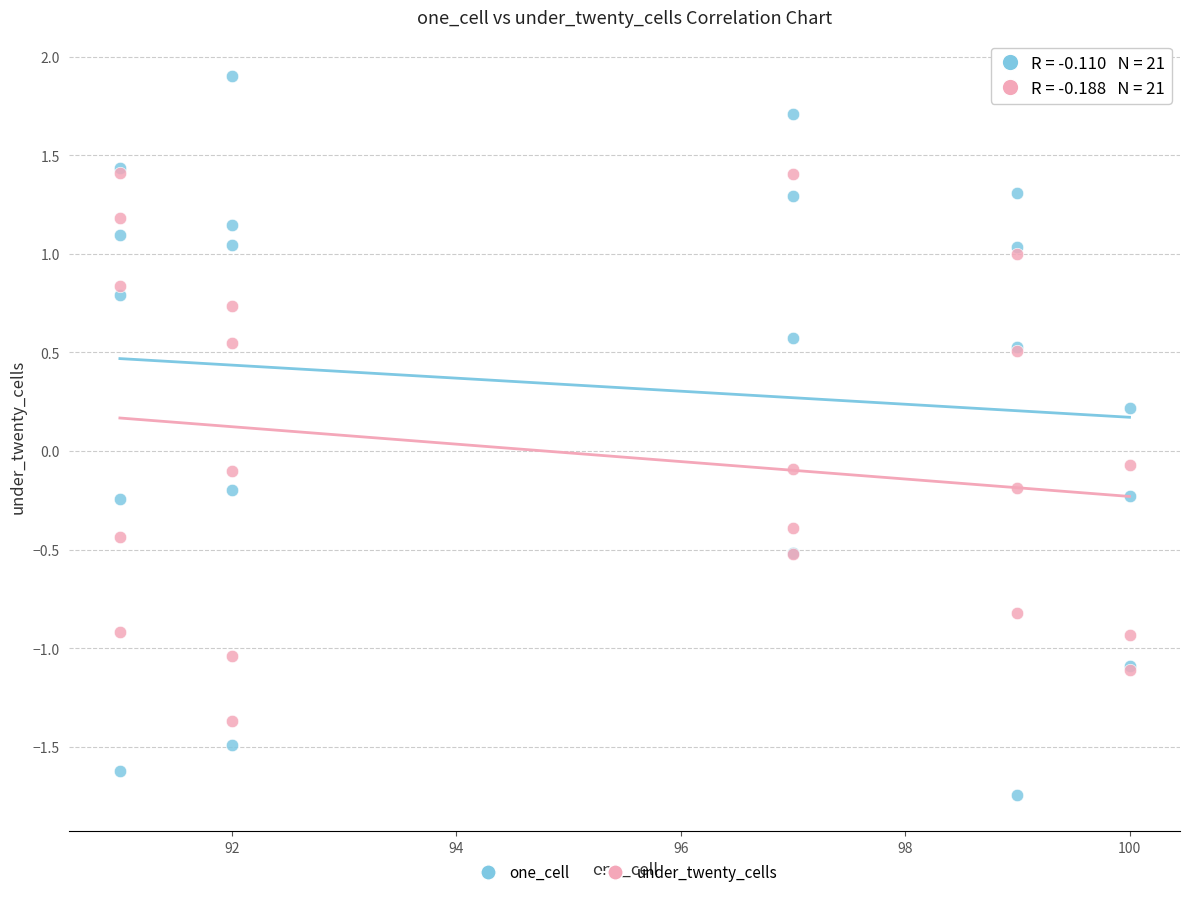

Which series has the widest spread of Y values?

one_cell